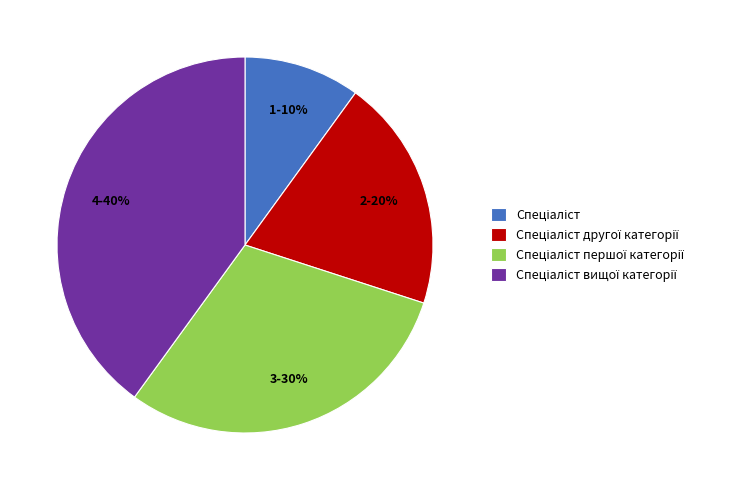

How many slices are in this pie chart?

4